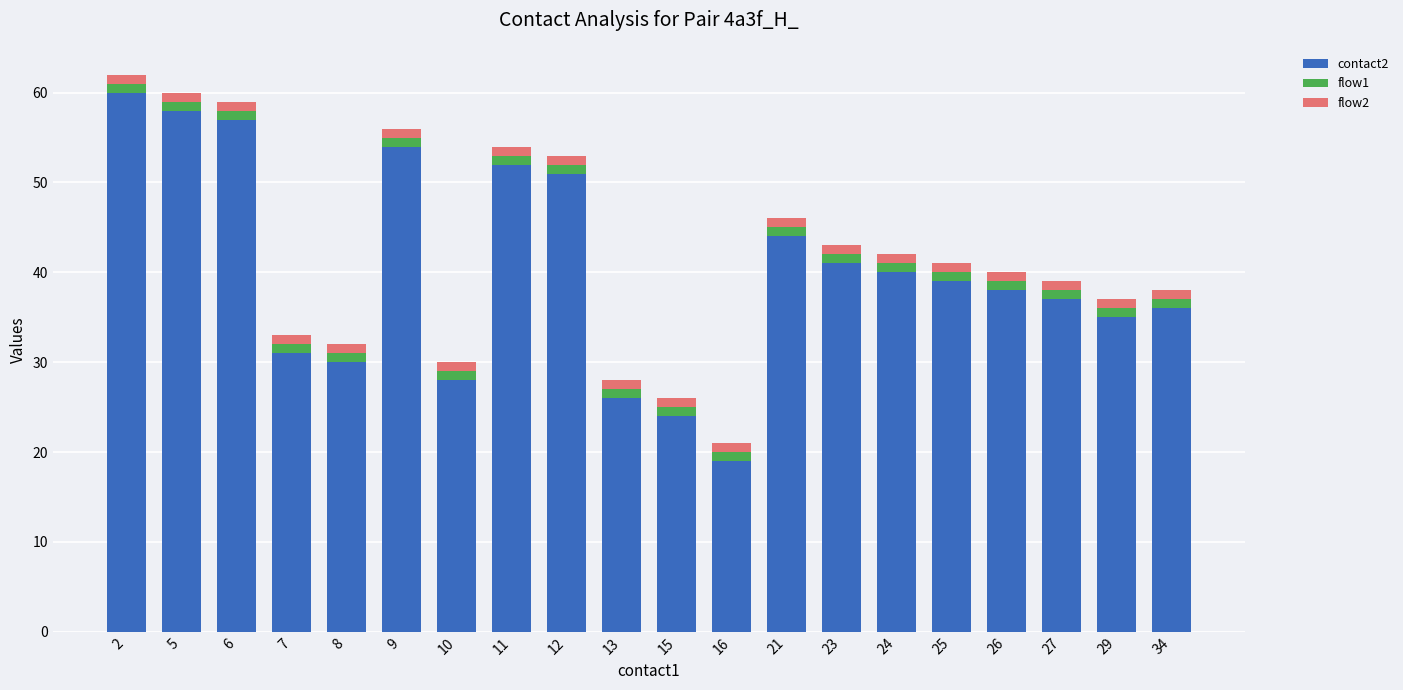

What are all the series names shown in the legend?

contact2, flow1, flow2